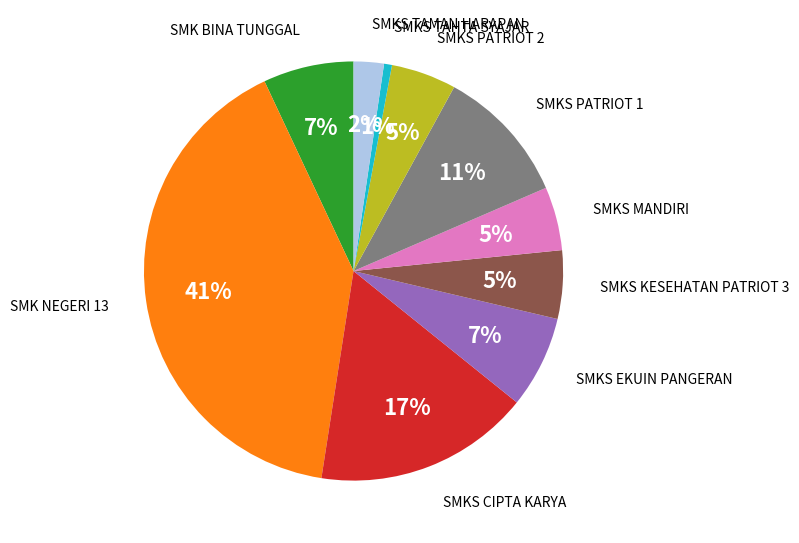

Is there any slice that represents more than half of the pie?

No